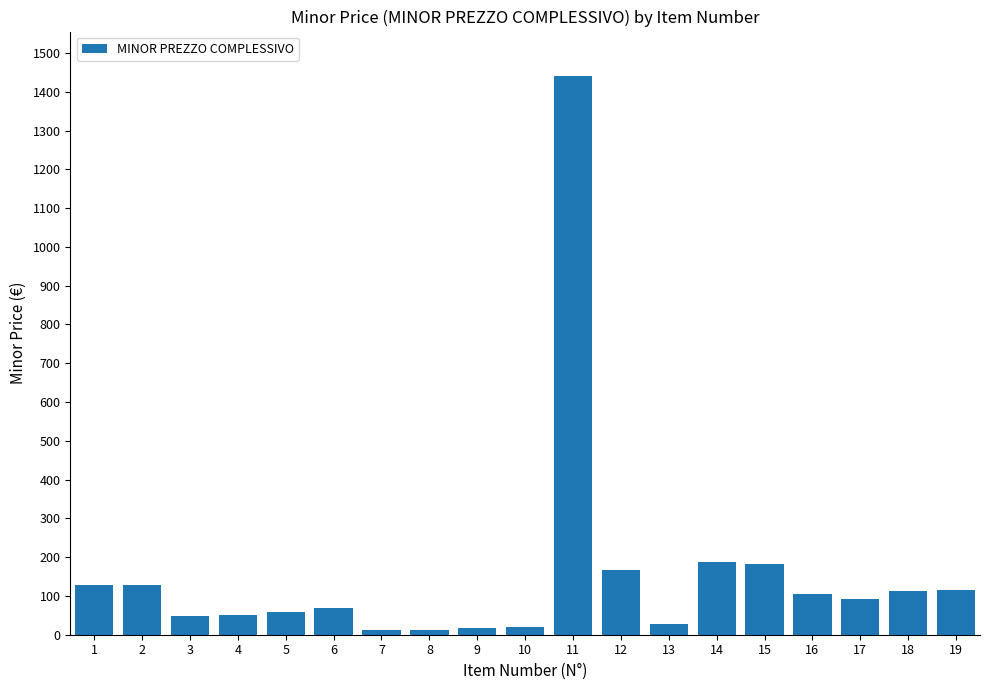

How many data points are less than 91?

9